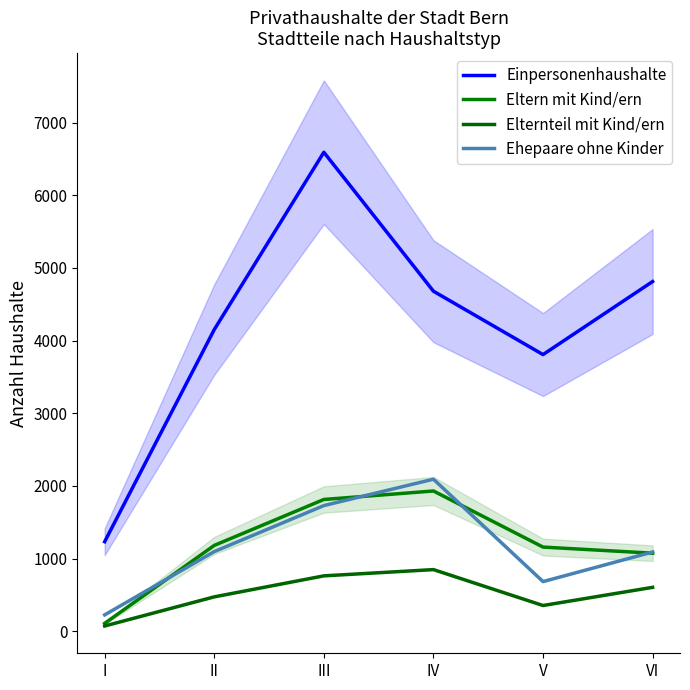

Reading left to right, transcribe all the data shown in this chart.

Einpersonenhaushalte: I=1232	II=4151	III=6591	IV=4679	V=3807	VI=4812
Eltern mit Kind/ern: I=108	II=1181	III=1813	IV=1930	V=1158	VI=1074
Elternteil mit Kind/ern: I=72	II=473	III=762	IV=848	V=354	VI=604
Ehepaare ohne Kinder: I=225	II=1096	III=1729	IV=2092	V=683	VI=1090